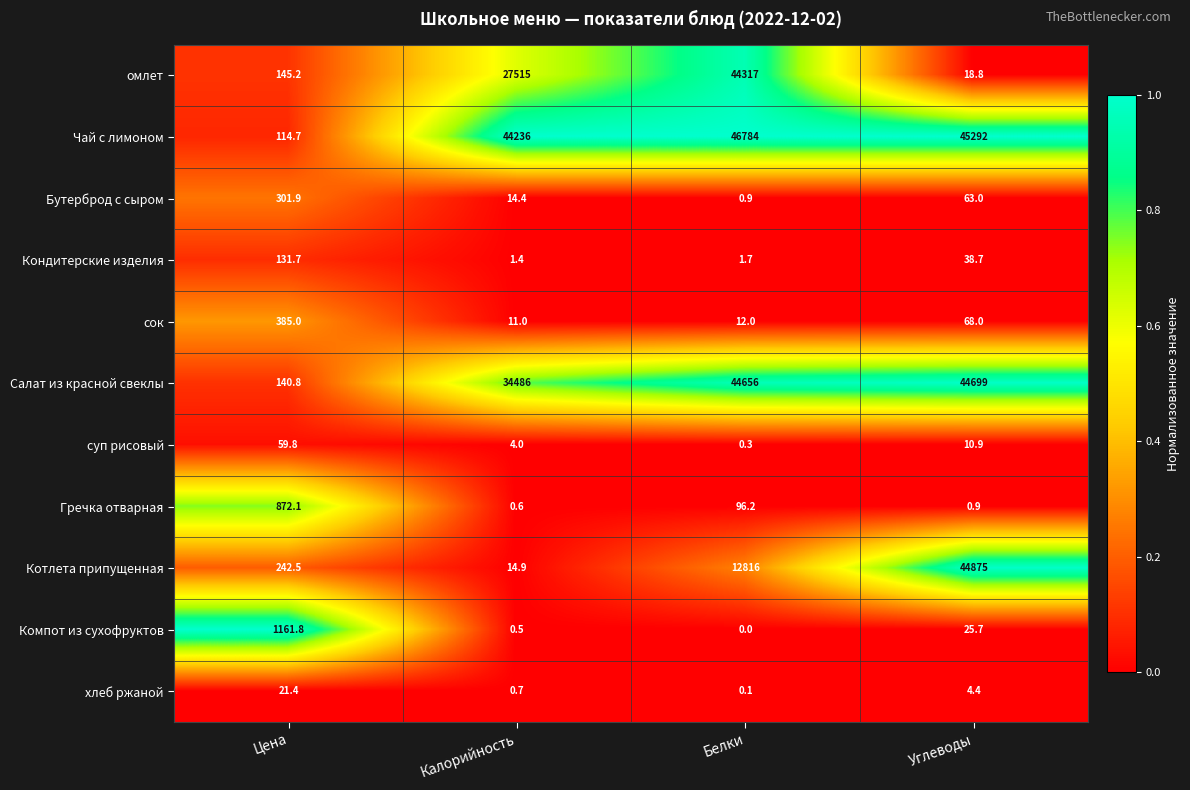

At which label is Салат из красной свеклы closest to 22419?

Калорийность